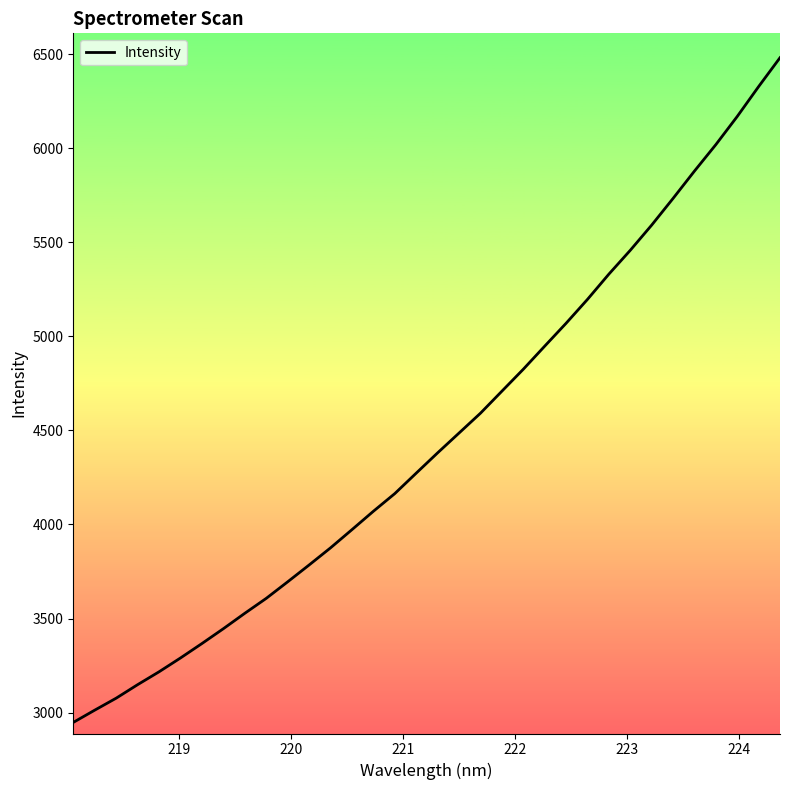

Does the chart display data point markers on the line(s)?

No